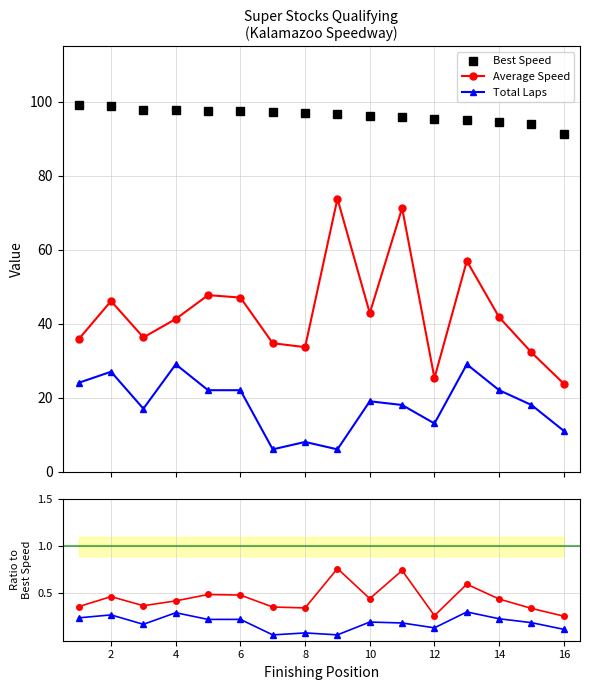

Which series has the largest total across all categories?

Best Speed